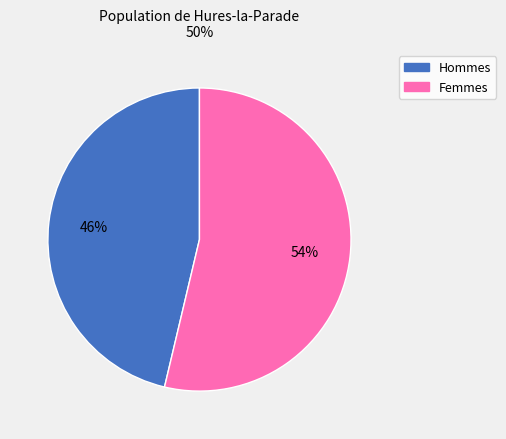

How many slices are in this pie chart?

2